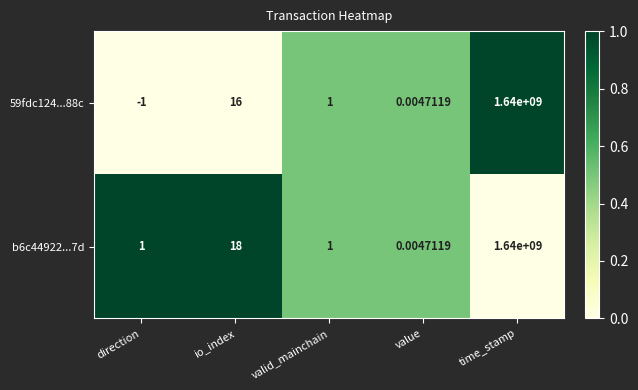

Rank the series by their average value, from lowest to highest.

59fdc124...88c, b6c44922...7d